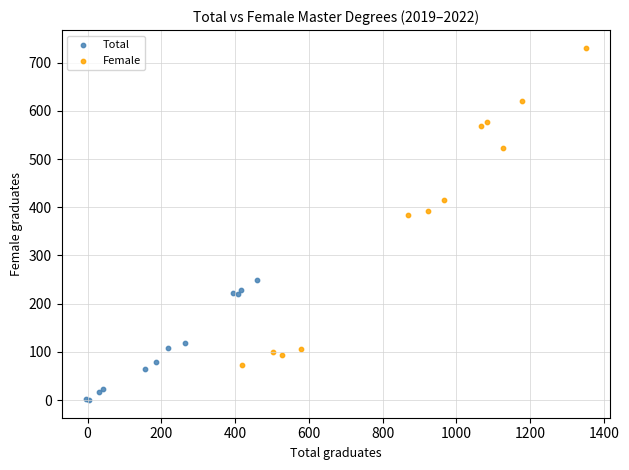

Which series reaches the minimum Y coordinate?

Total